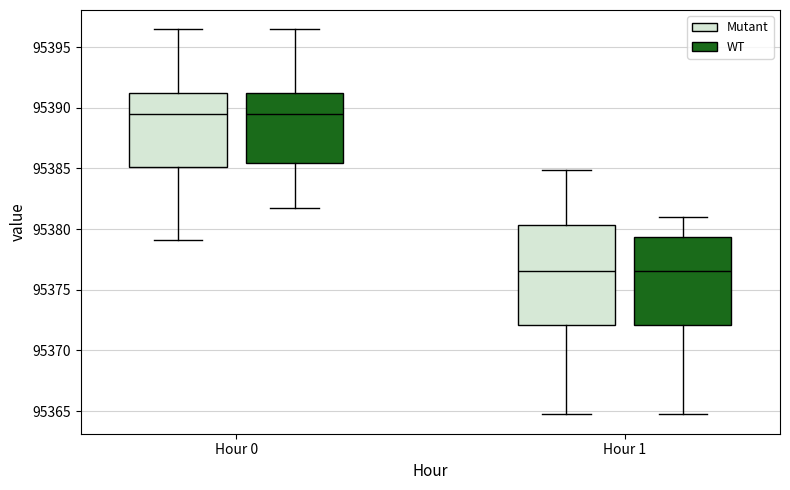

Reading left to right, read every box against the y-axis: the position of its median line, the range the box covers, and the ends of its whiskers. The values are not printed on the chart, so give them approximately, as read against the axis.

Hour 0 (Mutant): median 95389.5, box 95385.0 to 95391.0, whiskers 95379.0 to 95396.5
Hour 0 (WT): median 95389.5, box 95385.5 to 95391.0, whiskers 95382.0 to 95396.5
Hour 1 (Mutant): median 95376.5, box 95372.0 to 95380.5, whiskers 95364.5 to 95385.0
Hour 1 (WT): median 95376.5, box 95372.0 to 95379.5, whiskers 95364.5 to 95381.0